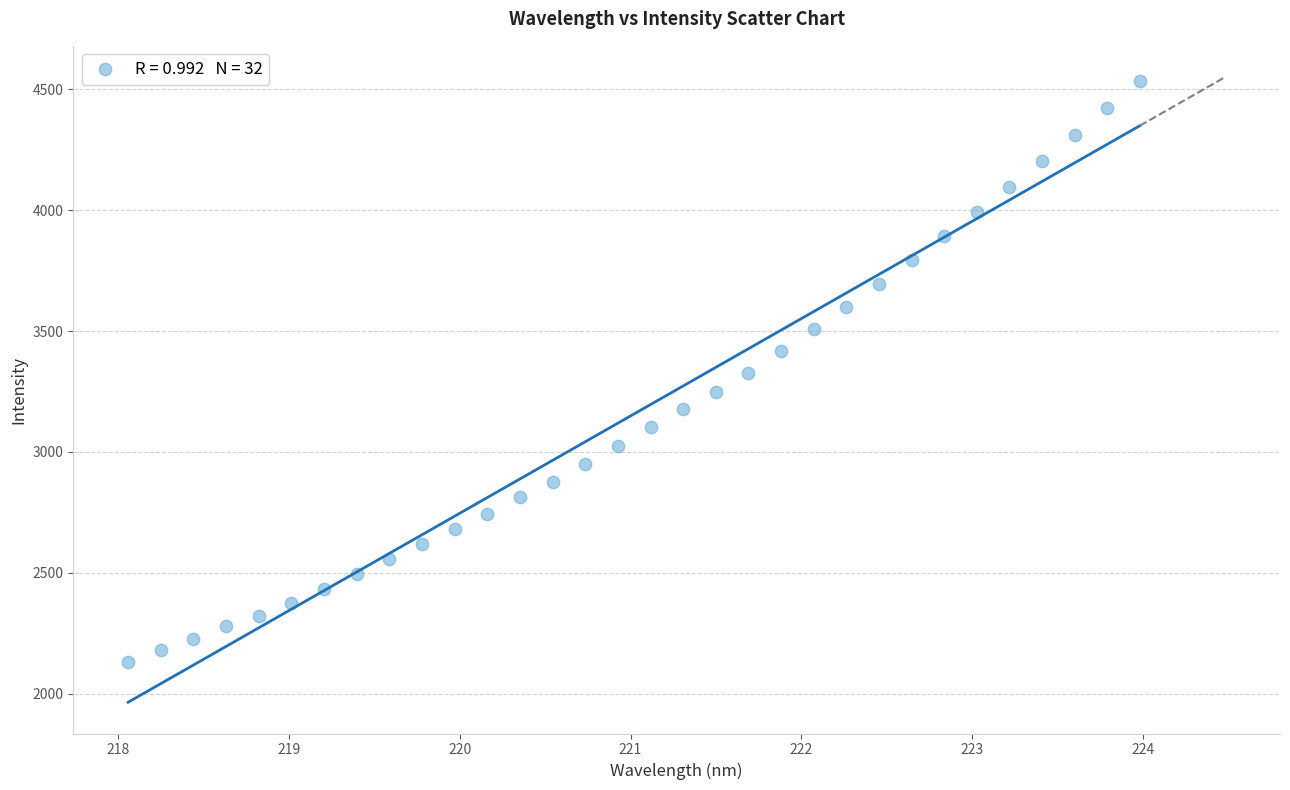

What is the range of X values (max minus min)?

5.9